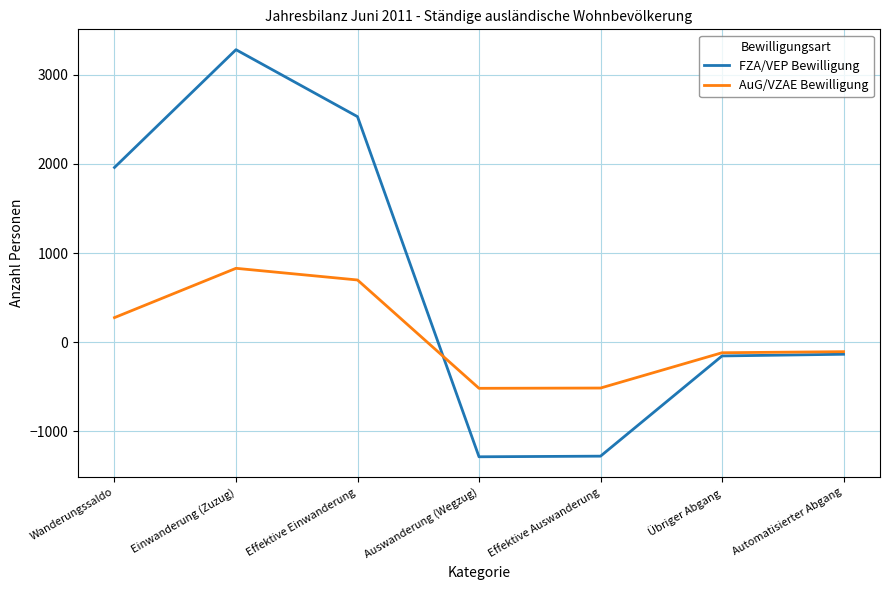

Rank the series by their maximum value, from highest to lowest.

FZA/VEP Bewilligung, AuG/VZAE Bewilligung